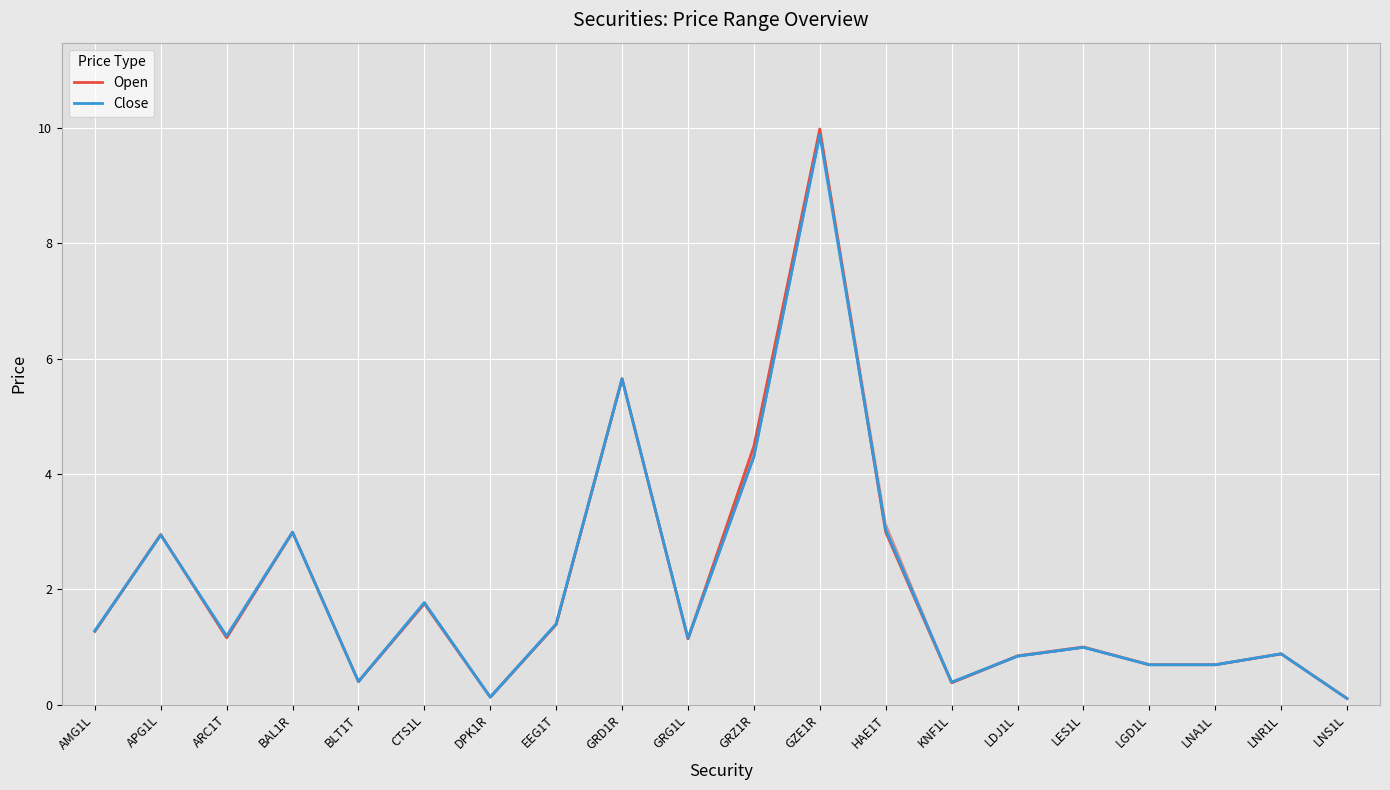

Reading right to left, list all the values displayed in this chart.

Open: 0.1	0.9	0.7	0.7	1.0	0.8	0.4	3.0	10.0	4.5	1.1	5.7	1.4	0.1	1.8	0.4	3.0	1.2	3.0	1.3
Close: 0.1	0.9	0.7	0.7	1.0	0.8	0.4	3.0	9.9	4.3	1.1	5.7	1.4	0.1	1.8	0.4	3.0	1.2	2.9	1.3